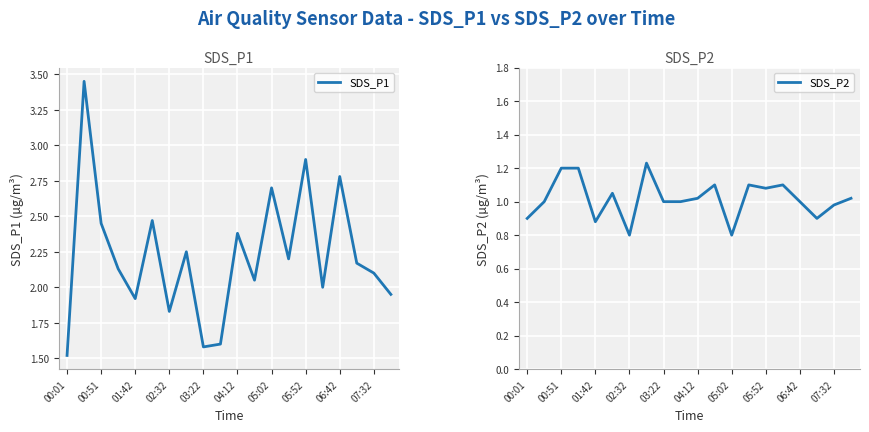

List the series in order of their peak value, lowest first.

SDS_P2, SDS_P1